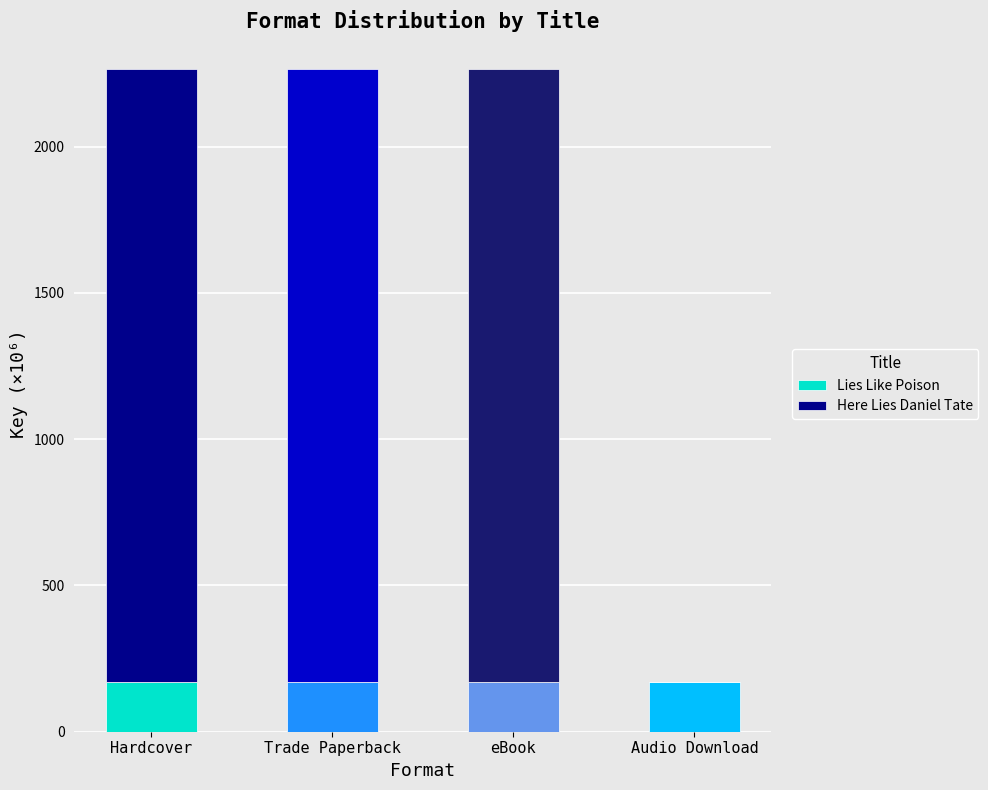

What is the total value across all series at eBook?

2263.5